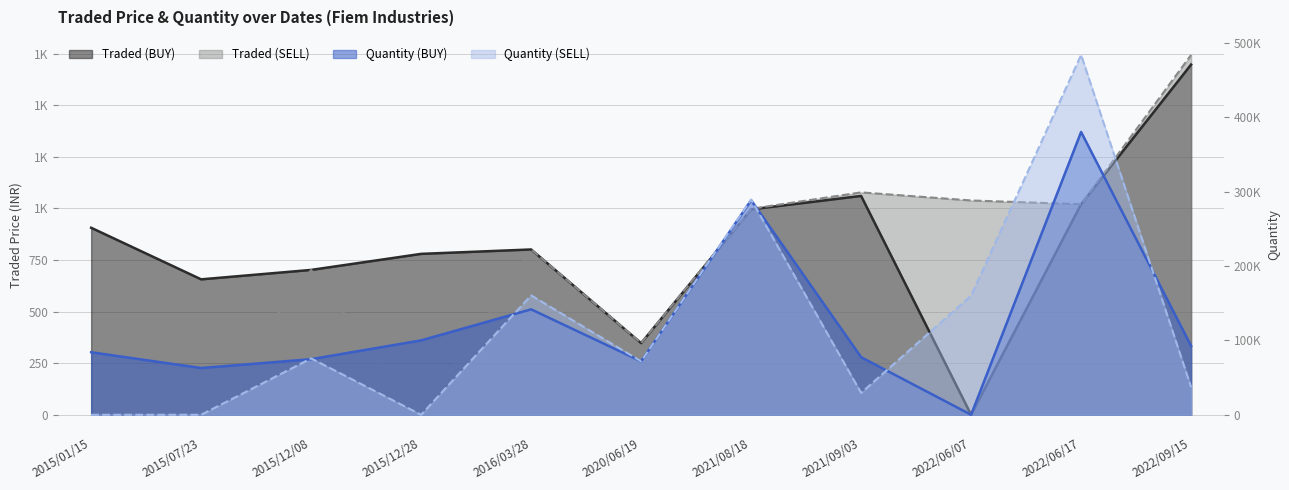

Reading right to left, transcribe all the data shown in this chart.

Traded (BUY): 2022/09/15=1696.6	2022/06/17=1019.8	2022/06/07=0.0	2021/09/03=1060.2	2021/08/18=995.1	2020/06/19=347.1	2016/03/28=800.8	2015/12/28=779.5	2015/12/08=701.8	2015/07/23=656.1	2015/01/15=906.0
Traded (SELL): 2022/09/15=1743.3	2022/06/17=1020.0	2022/06/07=1038.2	2021/09/03=1077.4	2021/08/18=997.8	2020/06/19=347.5	2016/03/28=801.2	2015/12/28=0.0	2015/12/08=701.6	2015/07/23=0.0	2015/01/15=0.0
Quantity (BUY): 2022/09/15=92526.0	2022/06/17=380120.0	2022/06/07=0.0	2021/09/03=77409.0	2021/08/18=288380.0	2020/06/19=71856.0	2016/03/28=141715.0	2015/12/28=100000.0	2015/12/08=74731.0	2015/07/23=62833.0	2015/01/15=84028.0
Quantity (SELL): 2022/09/15=37052.0	2022/06/17=483667.0	2022/06/07=160000.0	2021/09/03=29401.0	2021/08/18=289276.0	2020/06/19=71856.0	2016/03/28=160473.0	2015/12/28=0.0	2015/12/08=75750.0	2015/07/23=0.0	2015/01/15=0.0